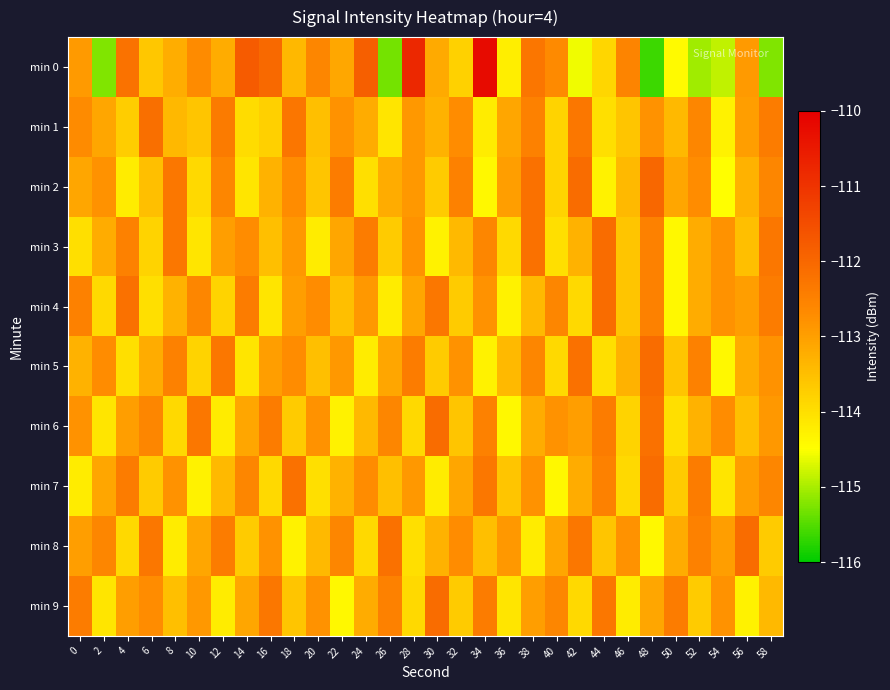

Between 58 and 56, which is larger?

56